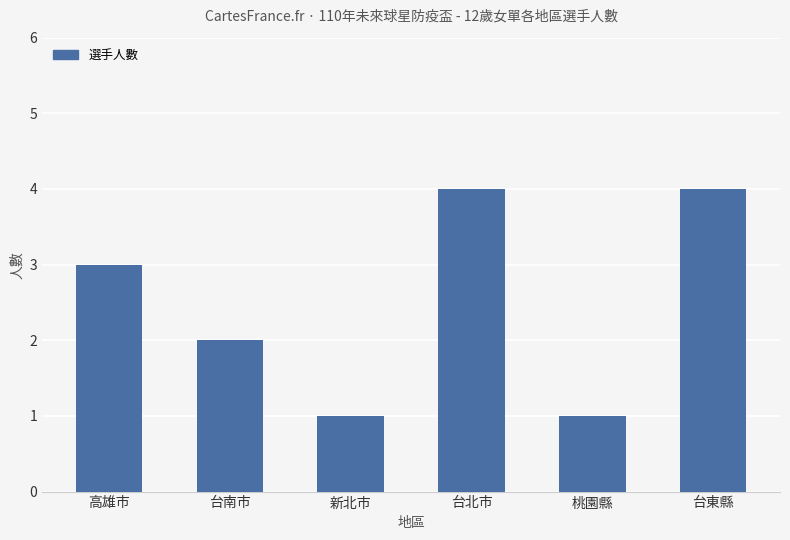

Reading right to left, extract all data points from this chart.

台東縣=4	桃園縣=1	台北市=4	新北市=1	台南市=2	高雄市=3